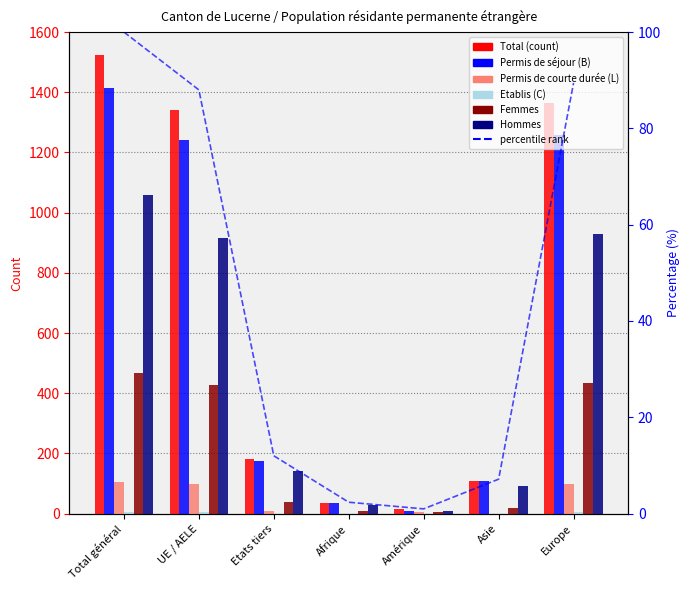

What is the total value across all series at Total général?

3148.0